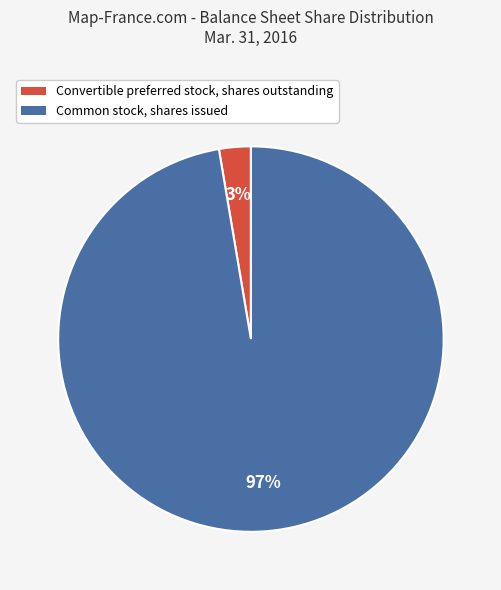

To the nearest percent, what is the combined percentage of Convertible preferred stock, shares outstanding and Common stock, shares issued?

100%